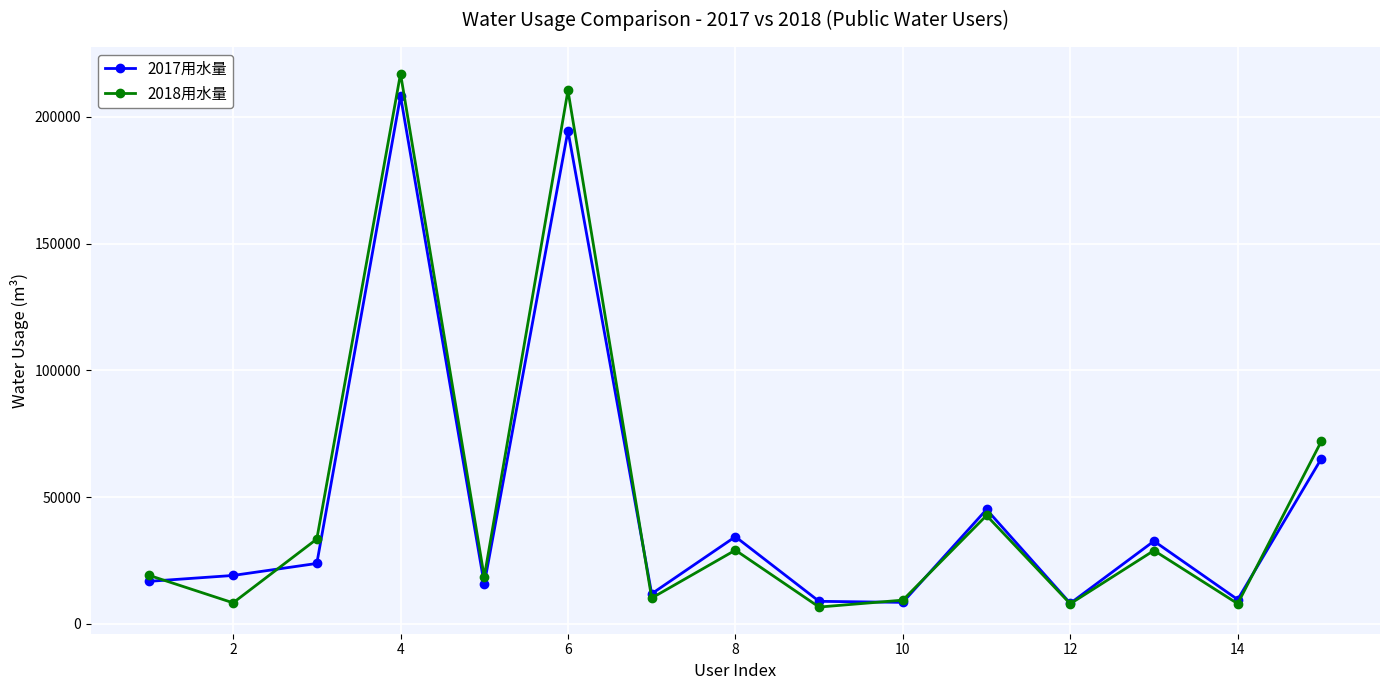

How many interior local peaks does the 2018用水量 series have?

5